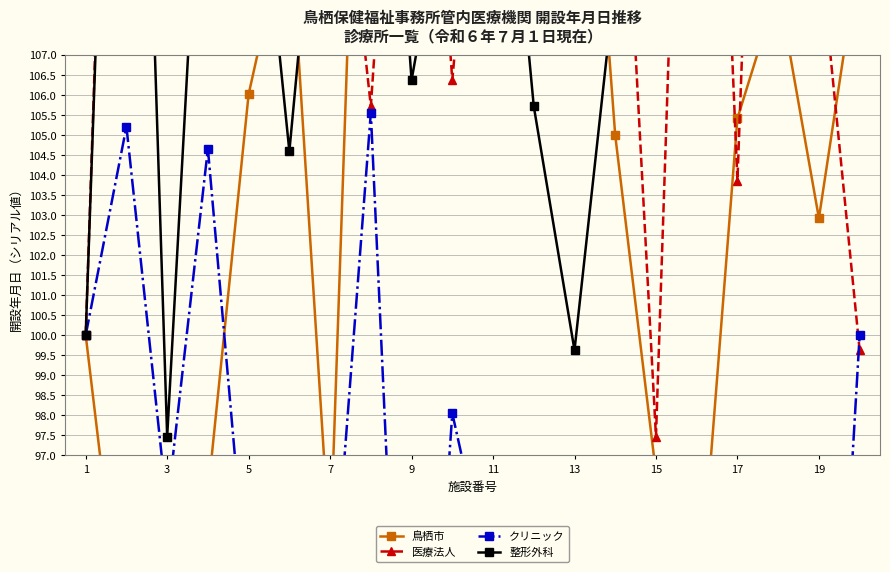

What is the average value of the 医療法人 series?

113.6